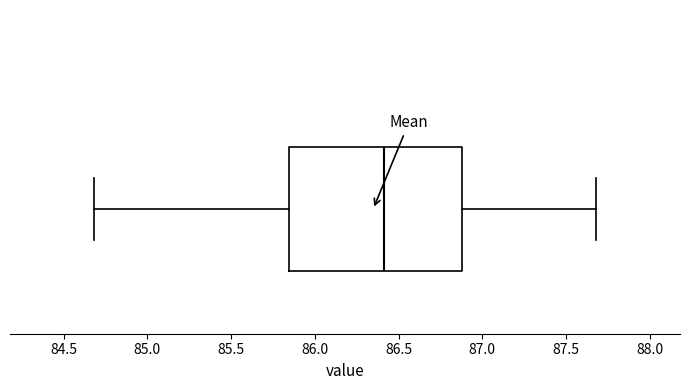

Transcribe this box plot: give where the median line is, the range the box spans, and where the two whiskers end, as read against the x-axis. The values are not printed on the chart, so give them approximately, as read against the axis.

median 86.40, box 85.85 to 86.90, whiskers 84.70 to 87.70